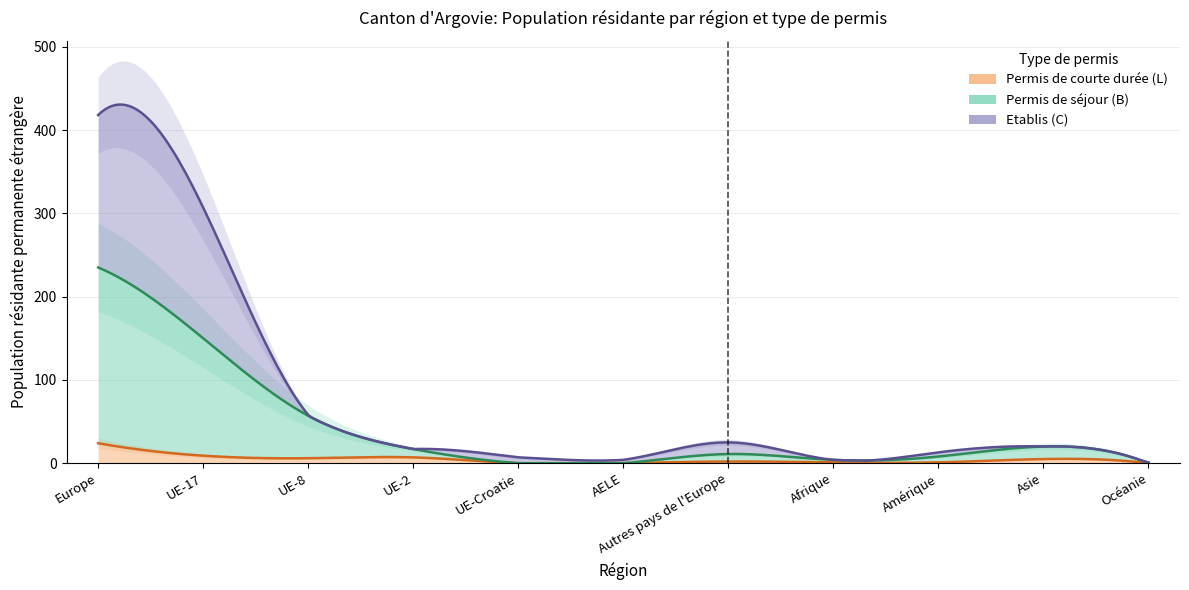

At which label does Permis de courte durée (L) reach its minimum?

UE-Croatie